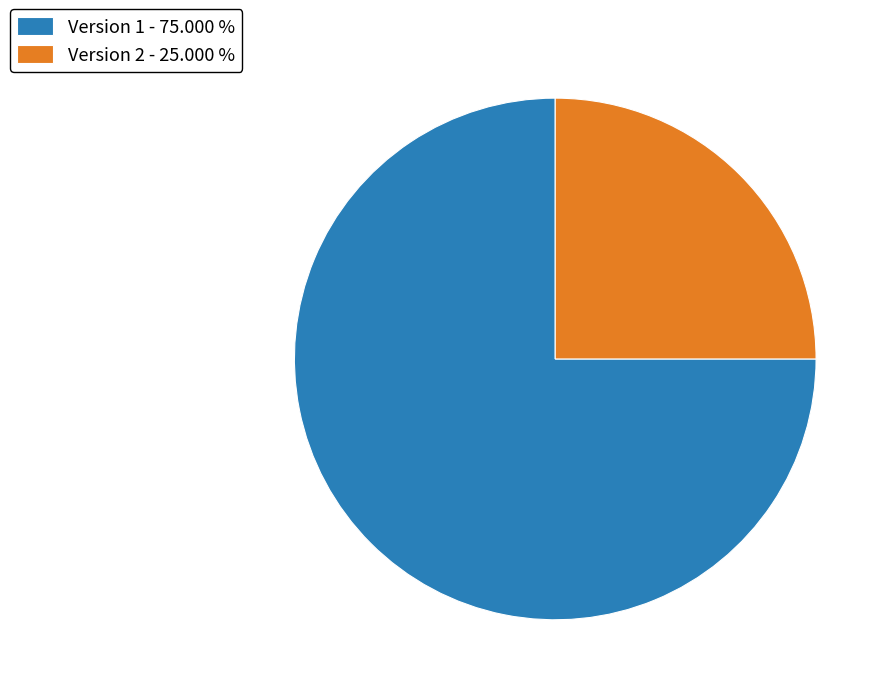

How many segments does this pie chart have?

2